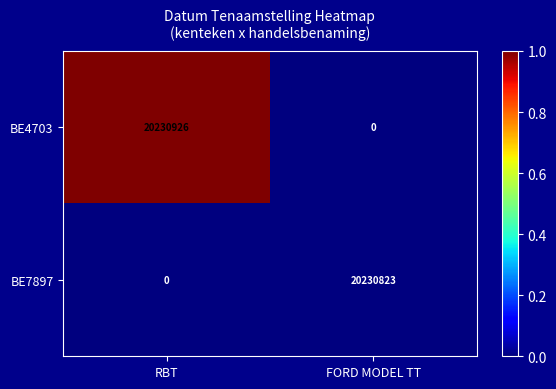

Is it true that BE7897 equals -8048748 at RBT?

False